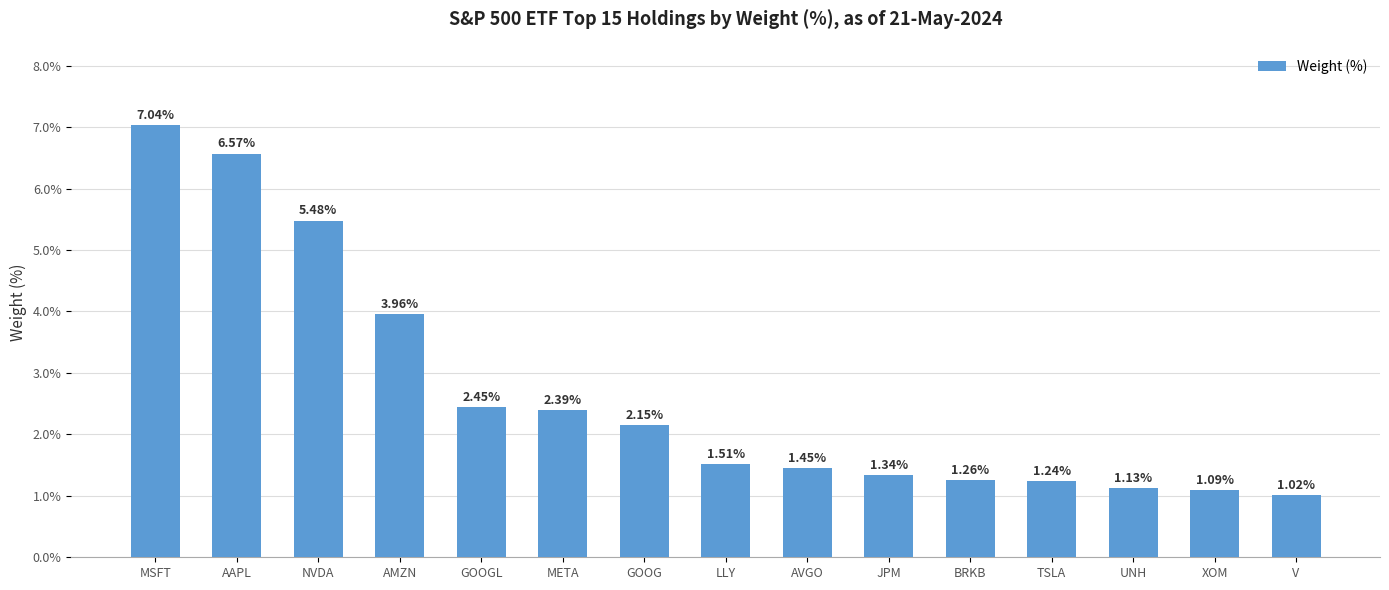

Are the bars horizontal?

No